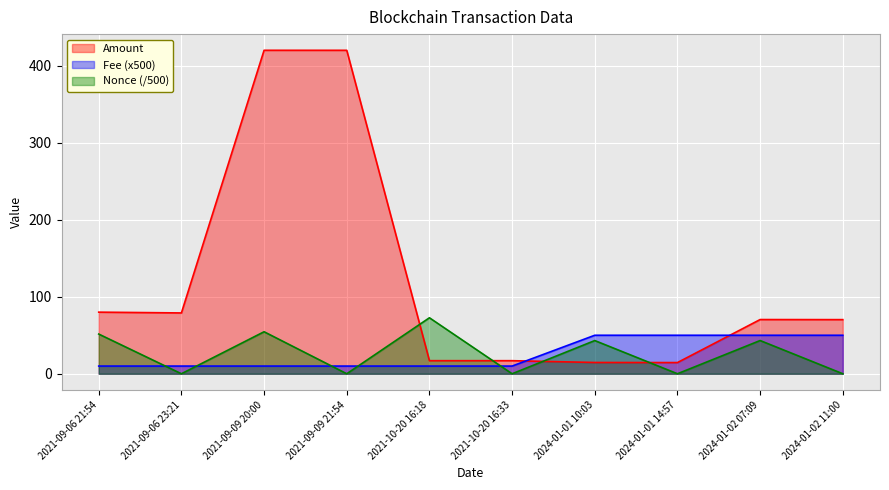

At which category is the sum across all series the highest?

2021-09-09 20:00